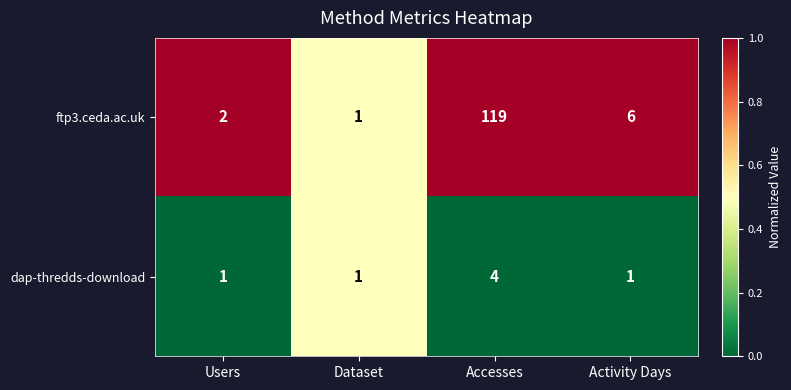

True or false: dap-thredds-download has a value of 4 at Accesses.

True